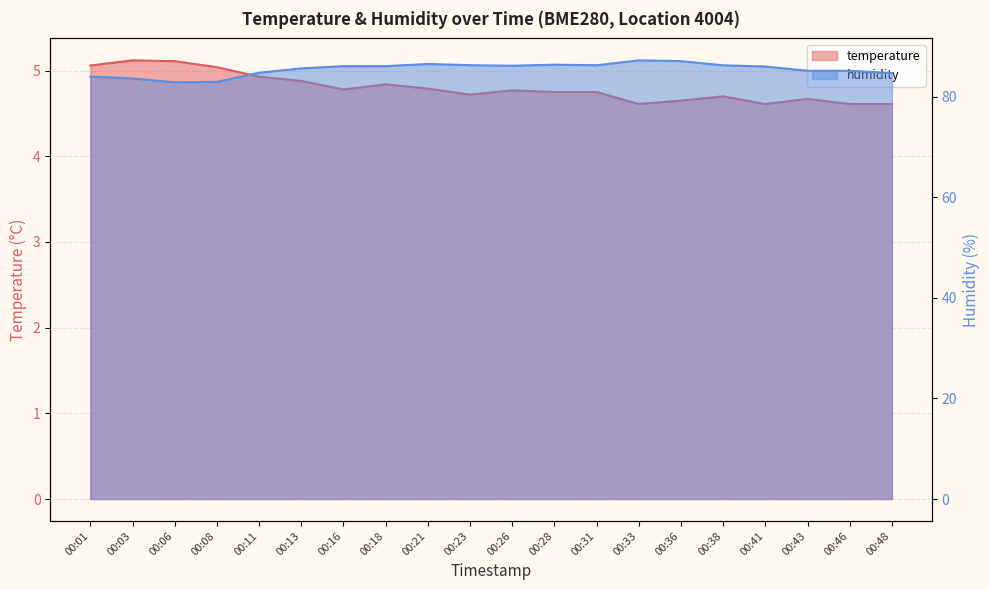

Reading right to left, transcribe all the data shown in this chart.

temperature: 00:48=4.6	00:46=4.6	00:43=4.7	00:41=4.6	00:38=4.7	00:36=4.7	00:33=4.6	00:31=4.8	00:28=4.8	00:26=4.8	00:23=4.7	00:21=4.8	00:18=4.8	00:16=4.8	00:13=4.9	00:11=4.9	00:08=5.0	00:06=5.1	00:03=5.1	00:01=5.1
humidity: 00:48=84.7	00:46=85.2	00:43=85.2	00:41=86.0	00:38=86.2	00:36=87.1	00:33=87.2	00:31=86.3	00:28=86.4	00:26=86.2	00:23=86.3	00:21=86.5	00:18=86.1	00:16=86.1	00:13=85.6	00:11=84.8	00:08=83.0	00:06=82.9	00:03=83.6	00:01=84.0